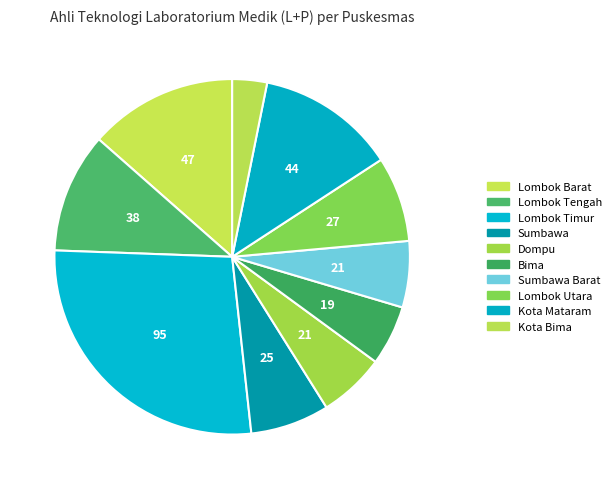

Which slice is the smallest?

Kota Bima